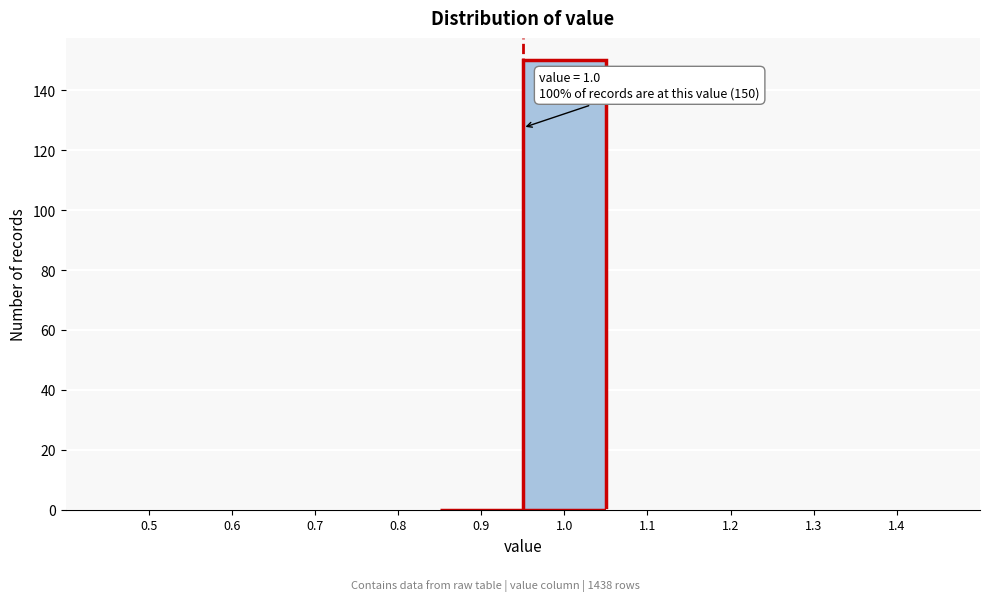

Reading left to right, extract all data points from this chart.

0.5=0	0.6=0	0.7=0	0.8=0	0.9=0	1.0=150	1.1=0	1.2=0	1.3=0	1.4=0